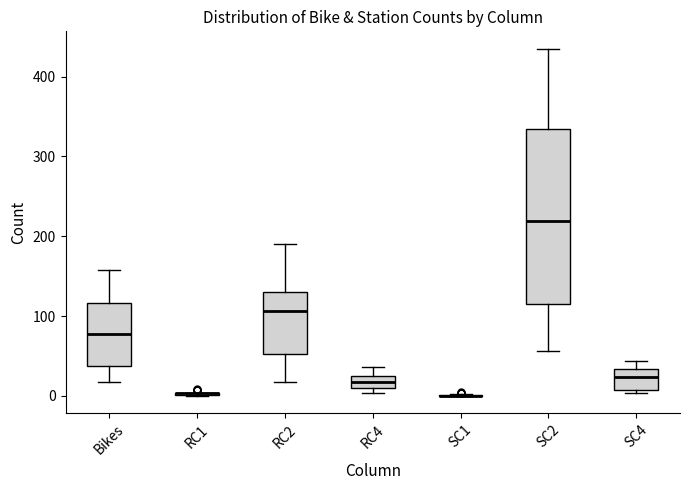

Which box is the tallest, from its lower edge to its upper edge?

SC2